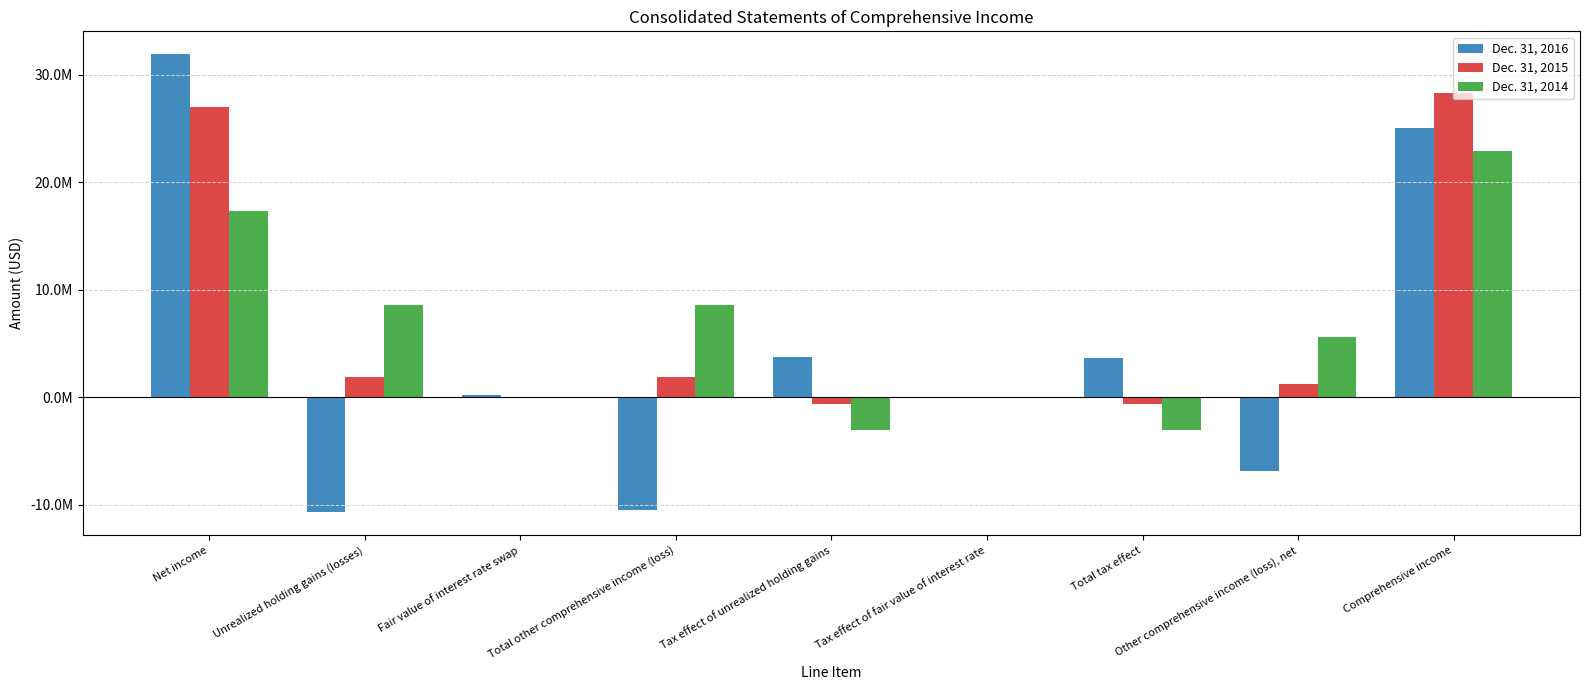

What are all the series names shown in the legend?

Dec. 31, 2016, Dec. 31, 2015, Dec. 31, 2014